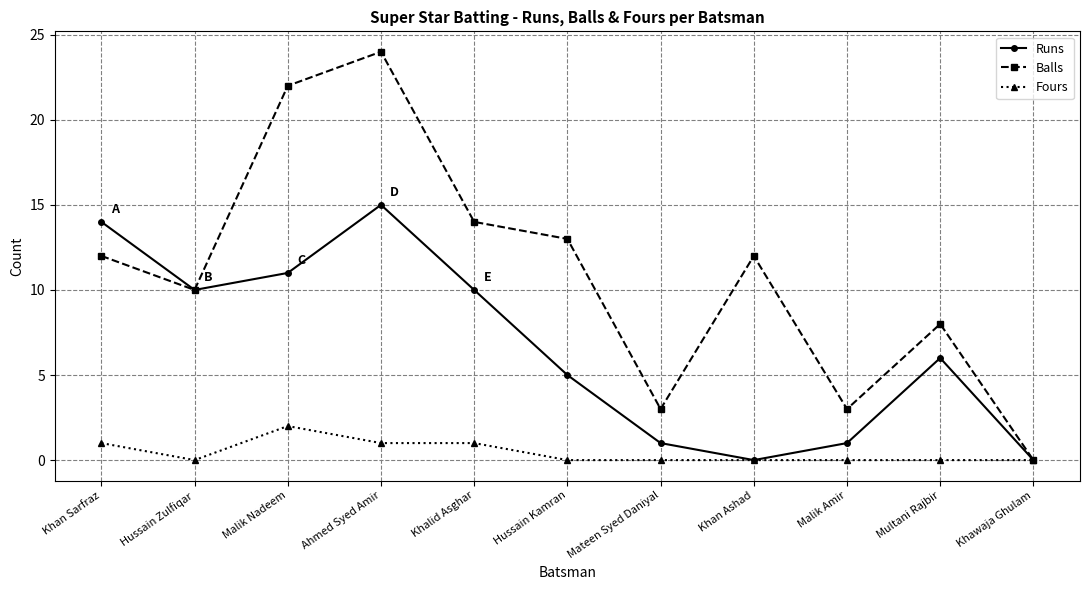

Reading right to left, extract all data points from this chart.

Runs: Khawaja Ghulam=0	Multani Rajbir=6	Malik Amir=1	Khan Ashad=0	Mateen Syed Daniyal=1	Hussain Kamran=5	Khalid Asghar=10	Ahmed Syed Amir=15	Malik Nadeem=11	Hussain Zulfiqar=10	Khan Sarfraz=14
Balls: Khawaja Ghulam=0	Multani Rajbir=8	Malik Amir=3	Khan Ashad=12	Mateen Syed Daniyal=3	Hussain Kamran=13	Khalid Asghar=14	Ahmed Syed Amir=24	Malik Nadeem=22	Hussain Zulfiqar=10	Khan Sarfraz=12
Fours: Khawaja Ghulam=0	Multani Rajbir=0	Malik Amir=0	Khan Ashad=0	Mateen Syed Daniyal=0	Hussain Kamran=0	Khalid Asghar=1	Ahmed Syed Amir=1	Malik Nadeem=2	Hussain Zulfiqar=0	Khan Sarfraz=1